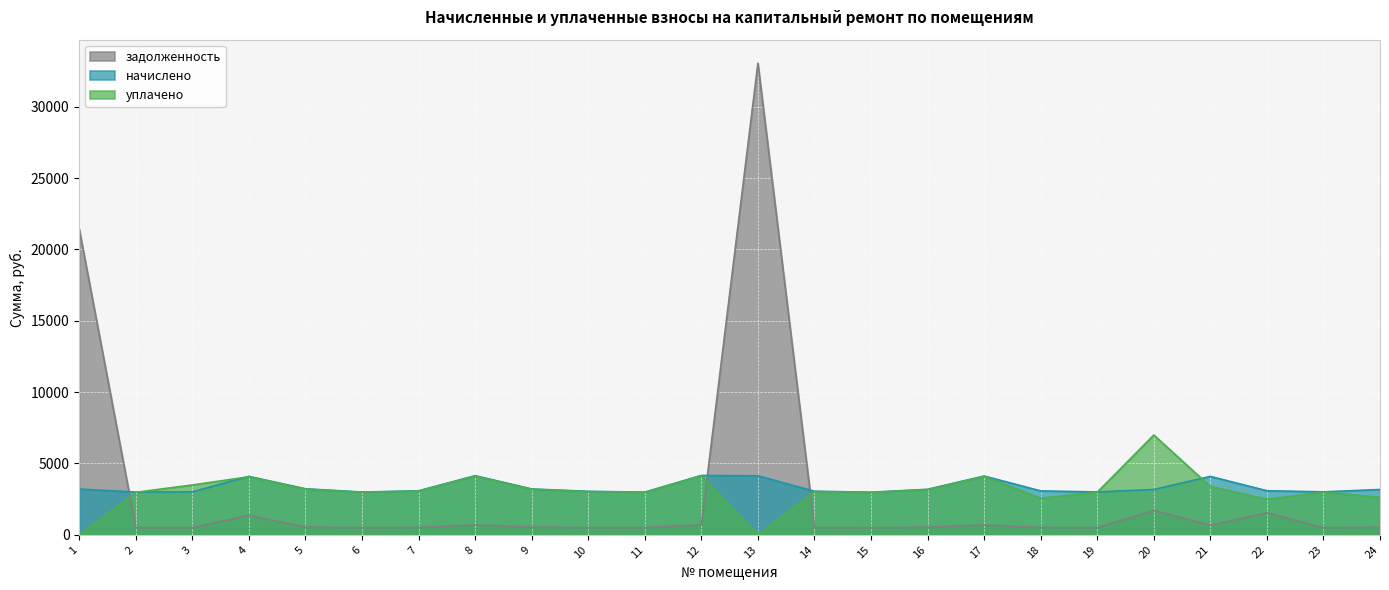

List the labels in order of начислено value, smallest first.

15, 11, 2, 6, 19, 3, 23, 10, 14, 18, 7, 22, 20, 24, 16, 1, 9, 5, 4, 21, 17, 13, 8, 12